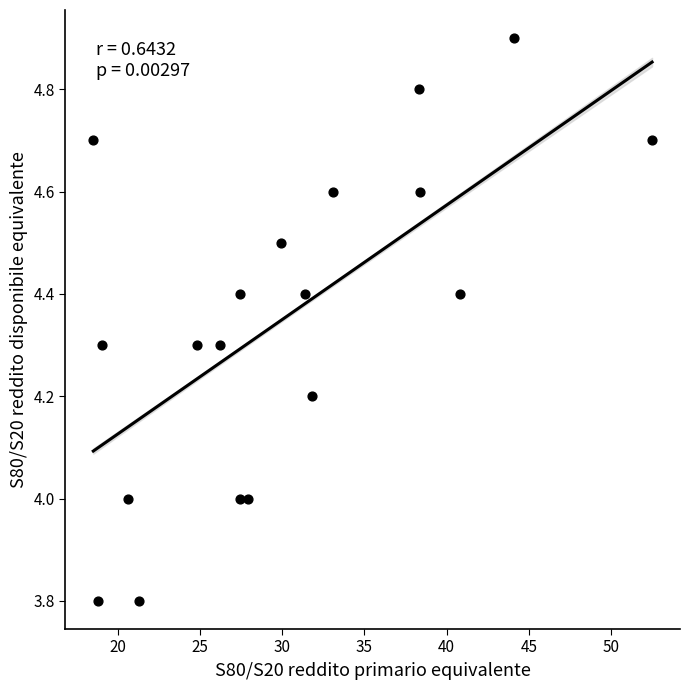

What is the range of Y values (max minus min)?

1.1